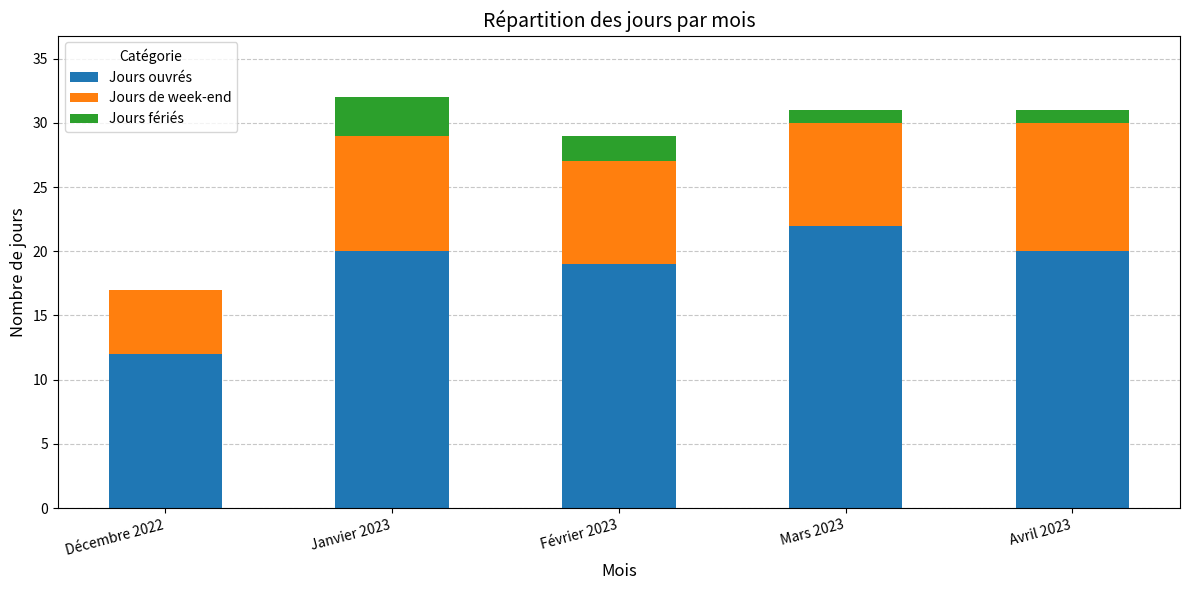

What is the total value across all series at Mars 2023?

31